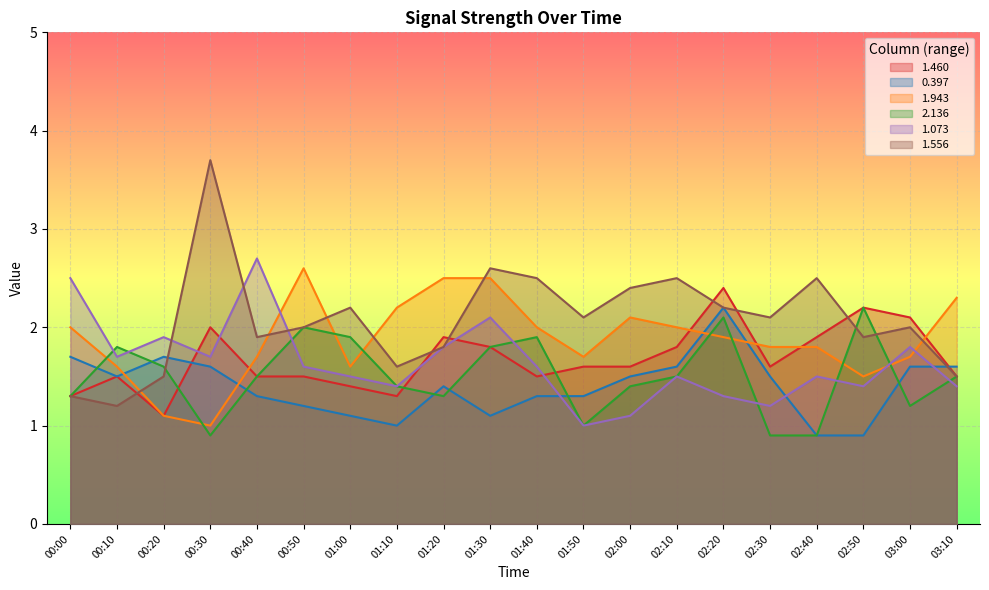

After their last crossing, which series has the higher values: 0.397 or 1.460?

0.397